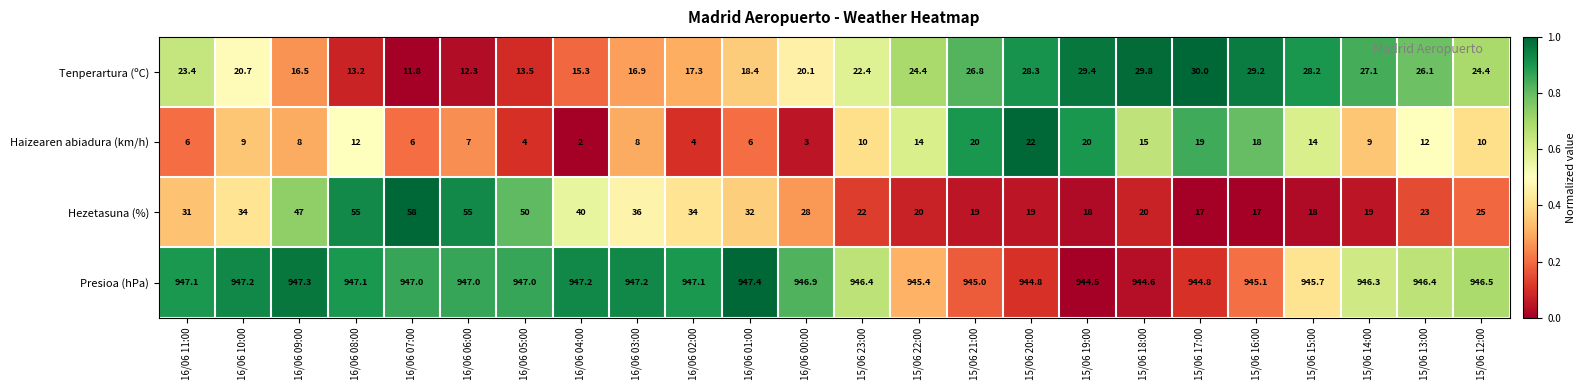

How many data points in Presioa (hPa) are above 946?

16